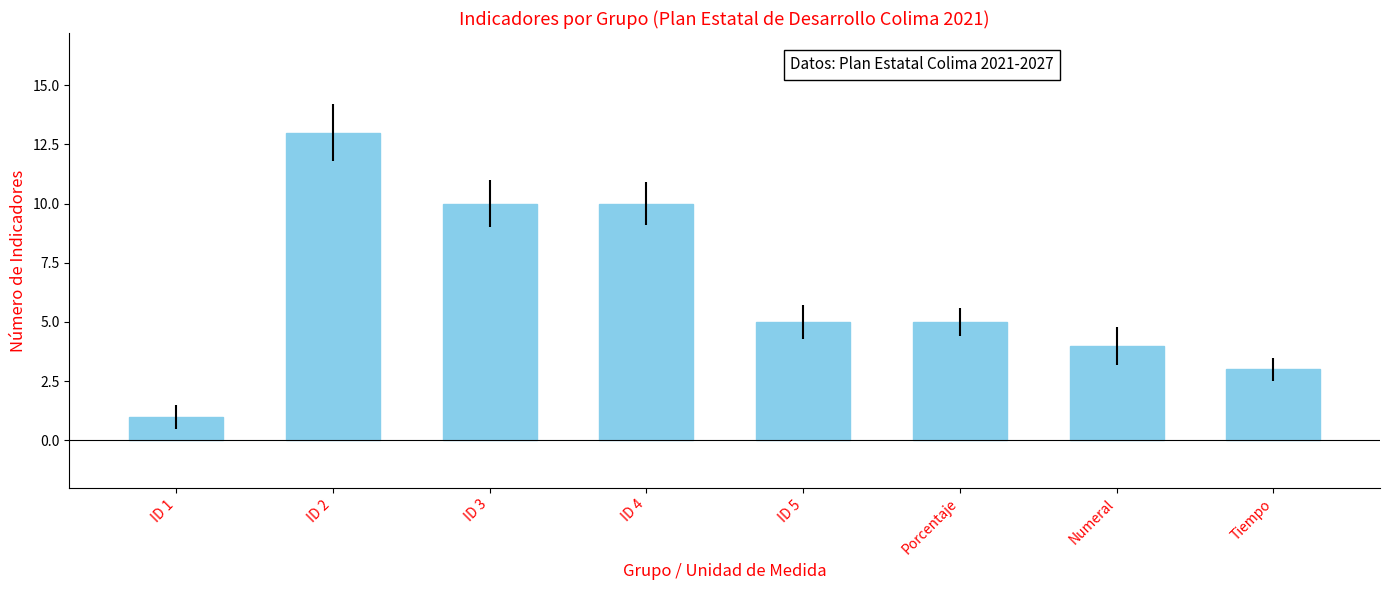

The value at ID 5 is 5. True or false?

True